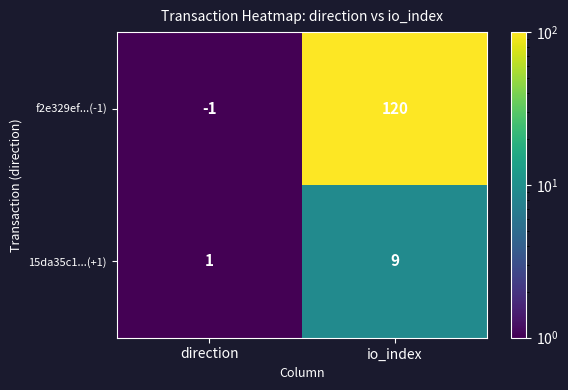

How many categories are shown in the chart?

2